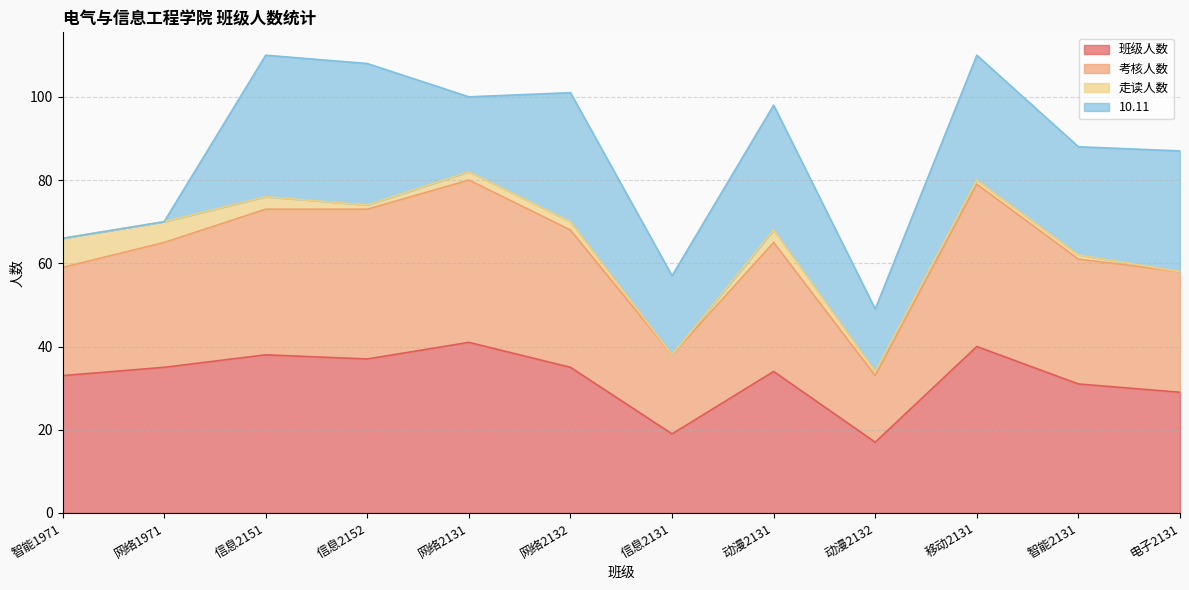

In 班级人数, how many points are lower than both neighbors (excluding endpoints)?

3